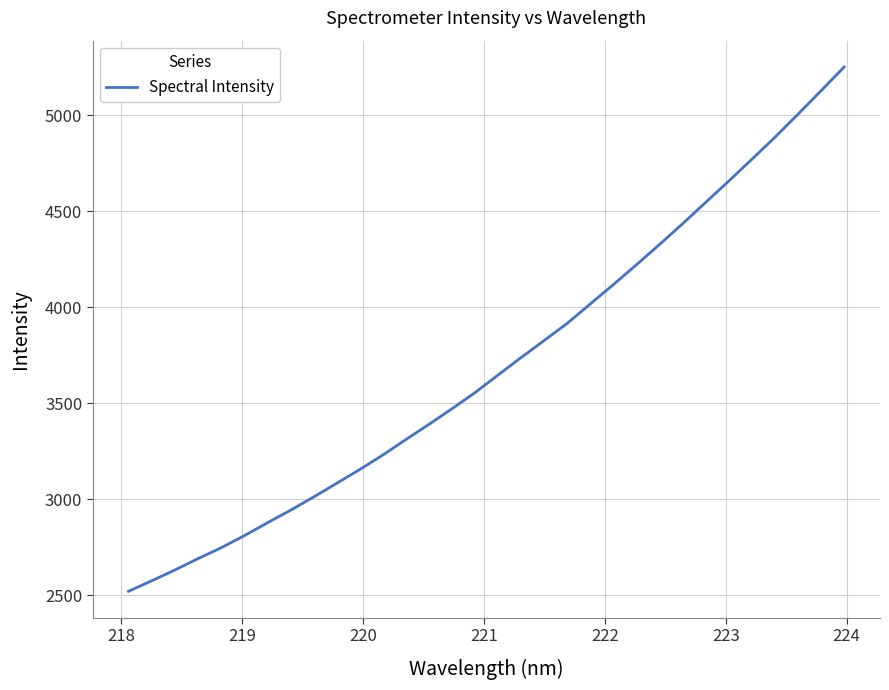

What is the maximum value shown in the chart?

5251.8